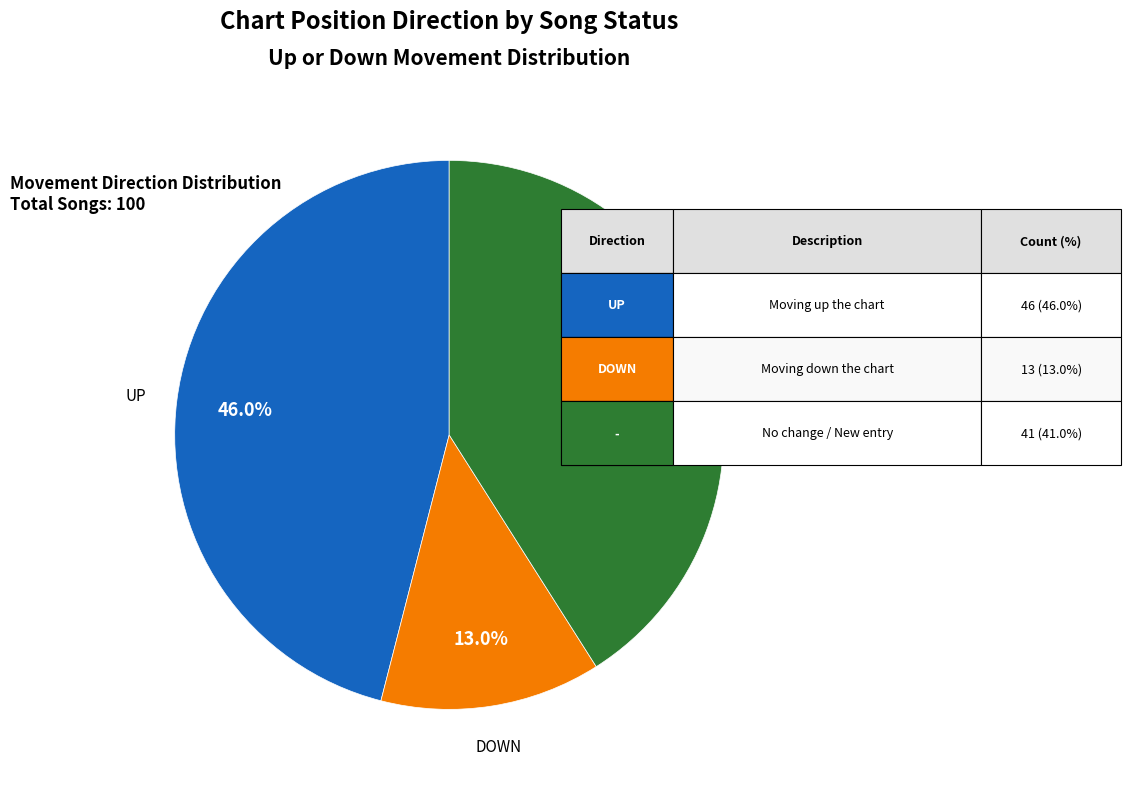

Is there any slice that represents more than half of the pie?

No